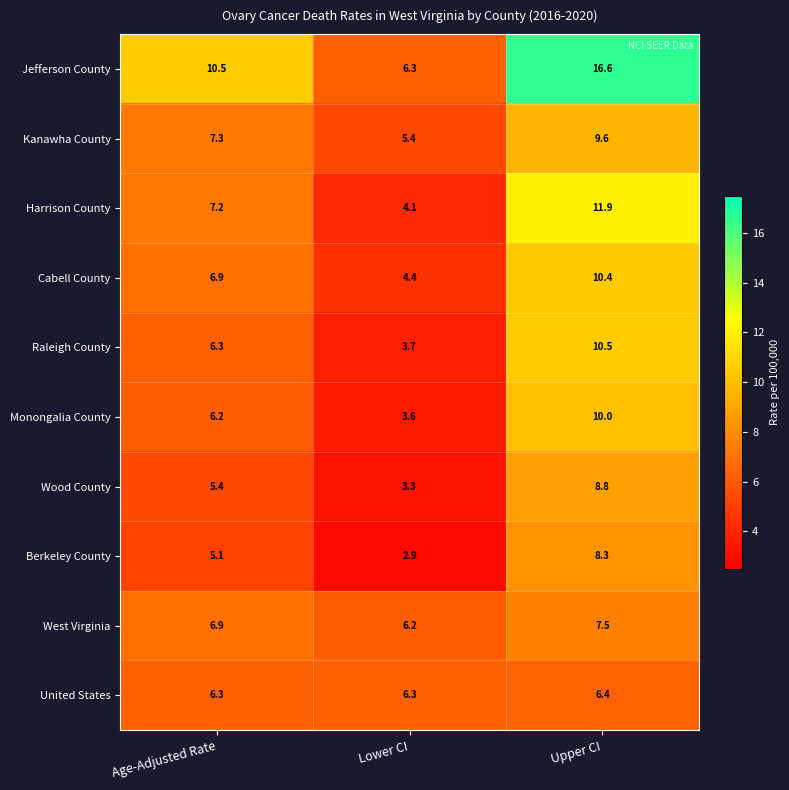

True or false: West Virginia has a value of 10.7 at Lower CI.

False